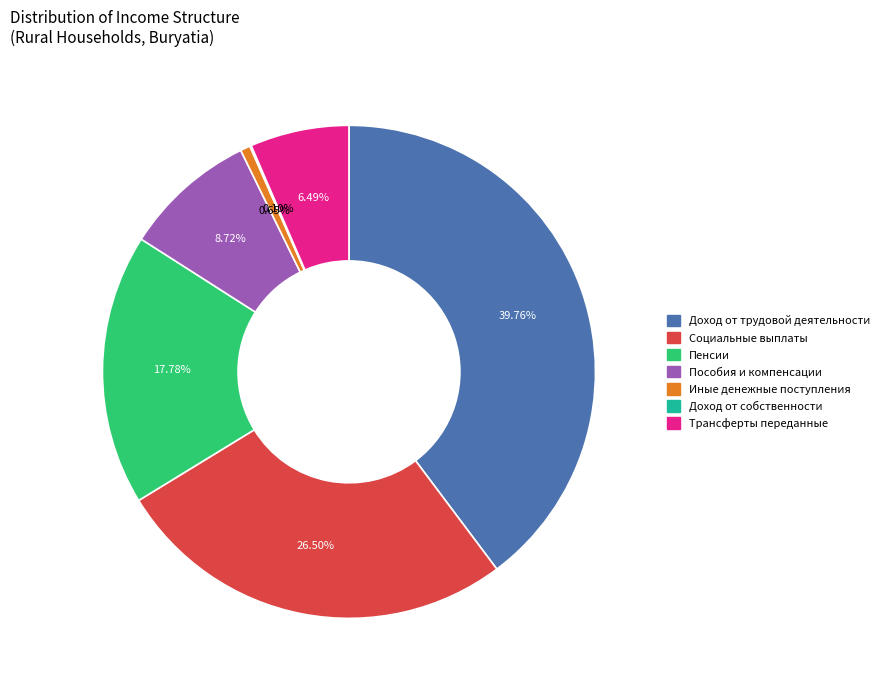

What is the largest slice in the pie chart?

Доход от трудовой деятельности